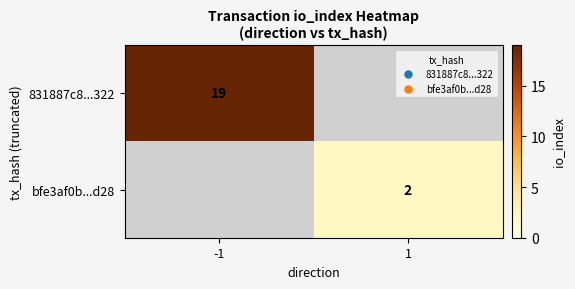

True or false: 831887c8...322 has a value of 29 at -1.

False